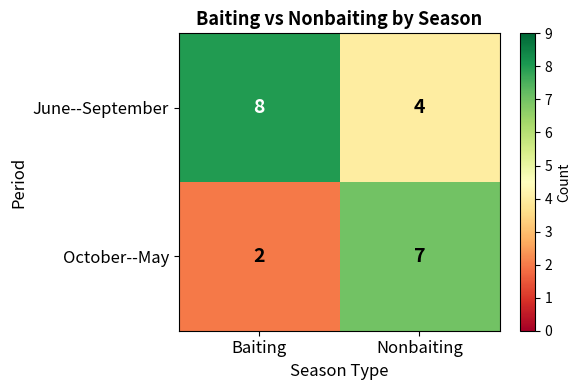

Reading left to right, extract all data points from this chart.

June--September: Baiting=8	Nonbaiting=4
October--May: Baiting=2	Nonbaiting=7